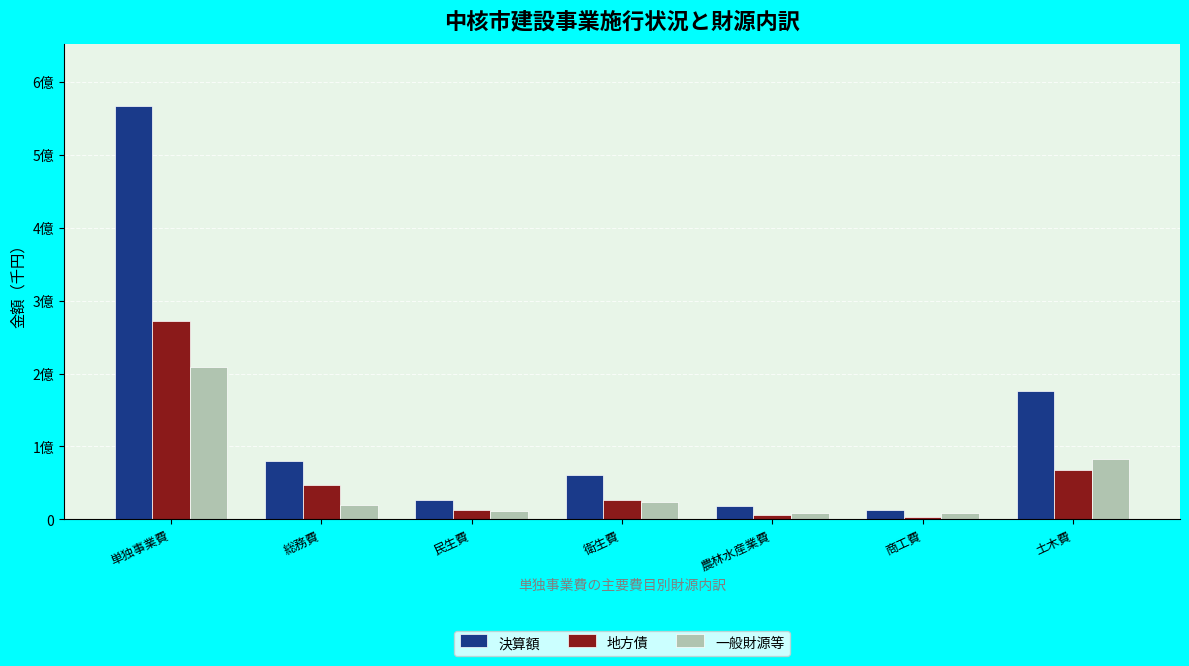

Are the bars grouped side by side (vs. stacked)?

Yes